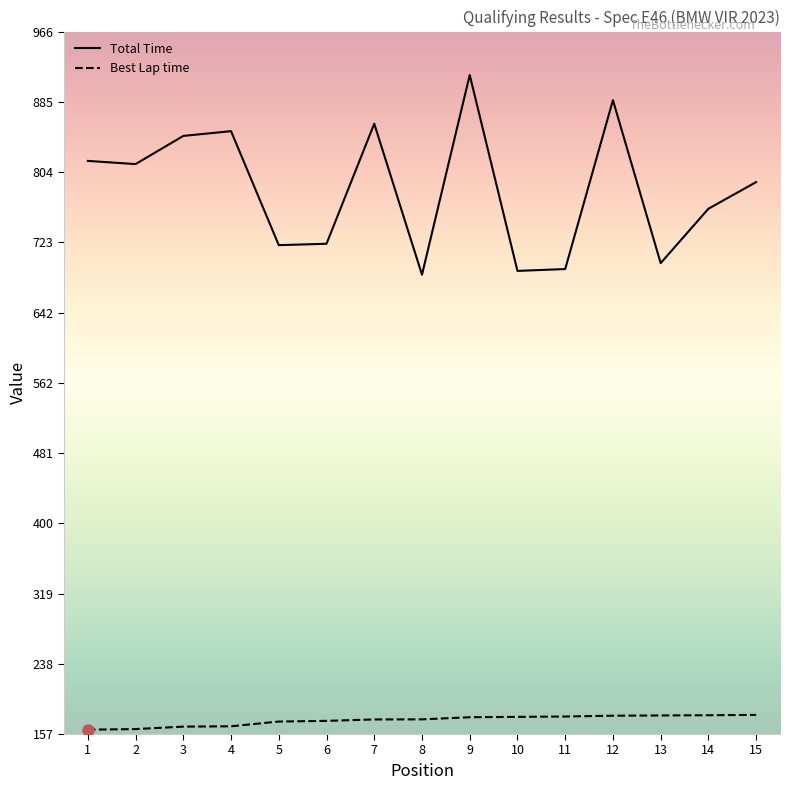

Is the value of Total Time at 10 greater than the value of Best Lap time at 13?

Yes